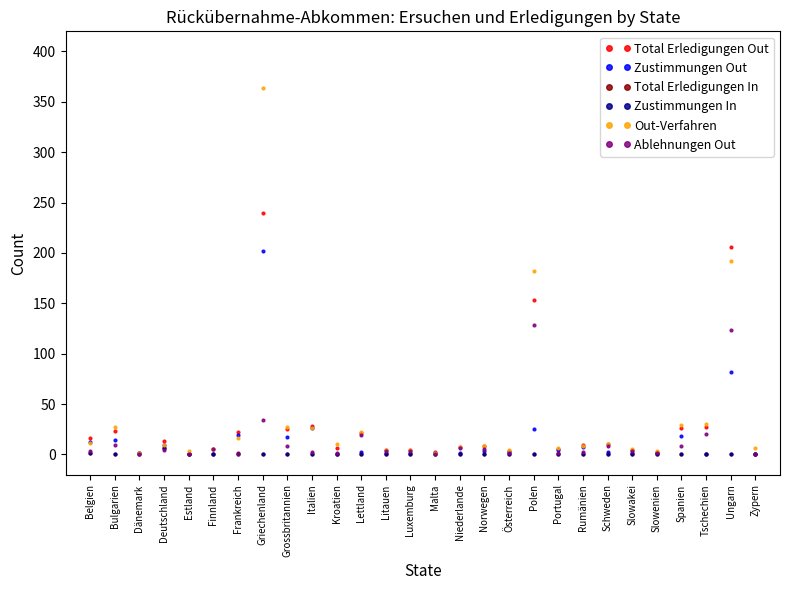

True or false: Total Erledigungen In has a value of 0 at Spanien.

True